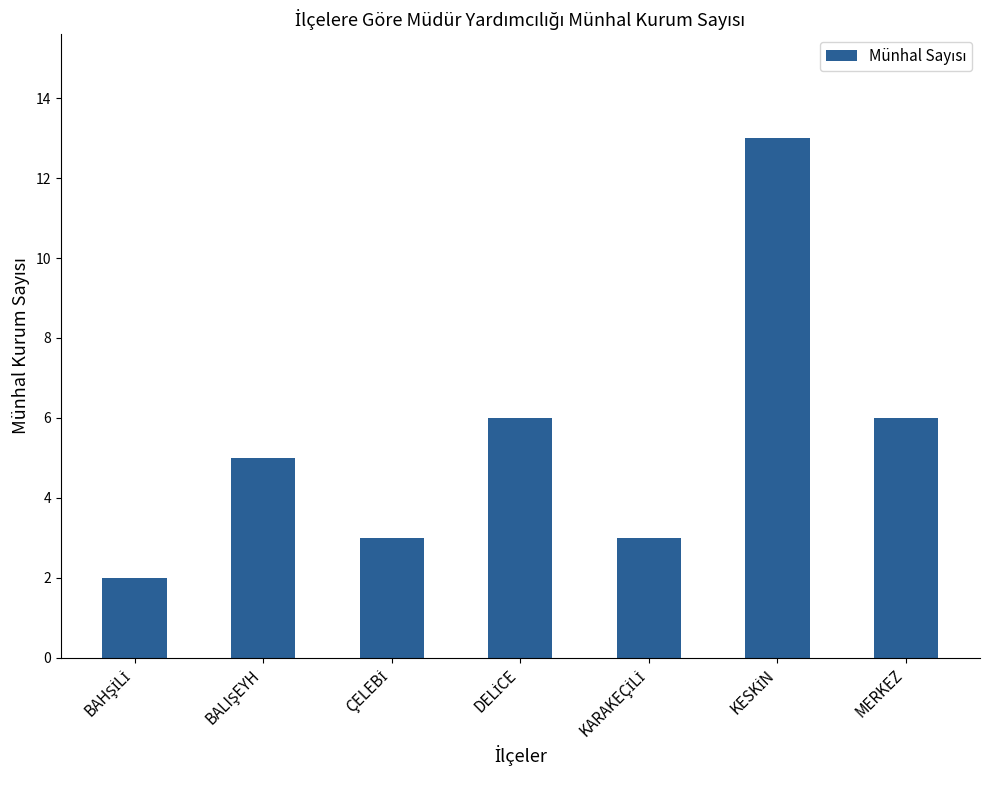

What is the greatest value displayed?

13